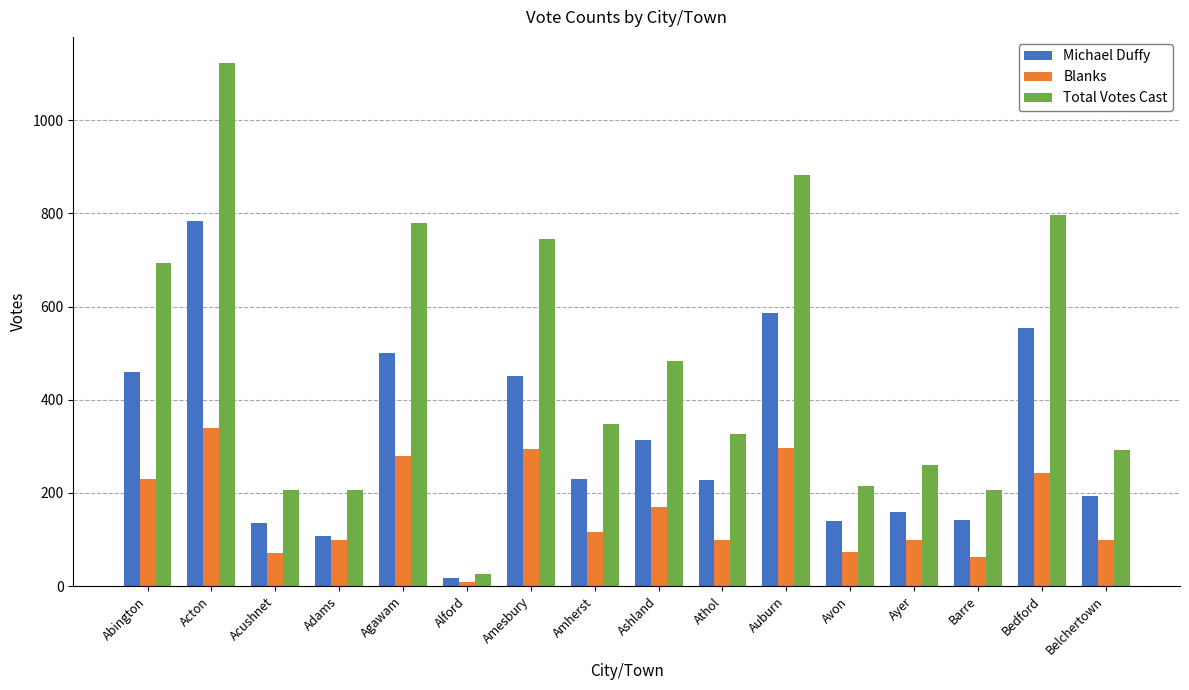

Are the bars grouped side by side (vs. stacked)?

Yes